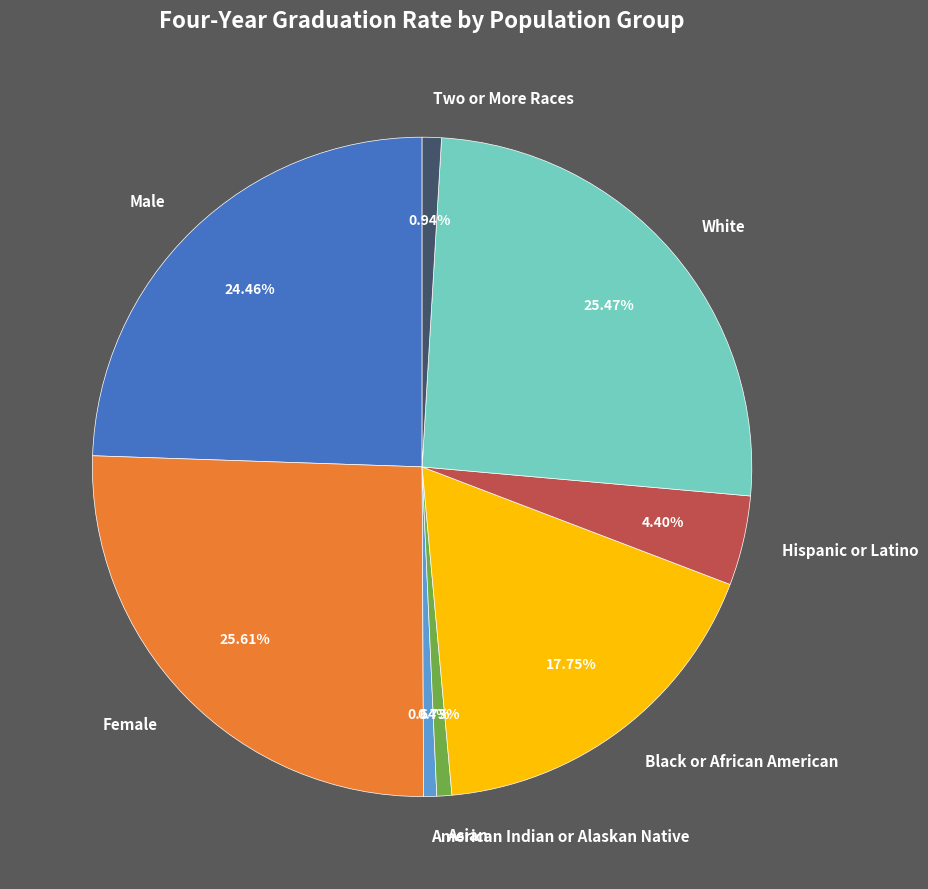

To the nearest percent, what is the difference between the largest and smallest slice percentages?

25%